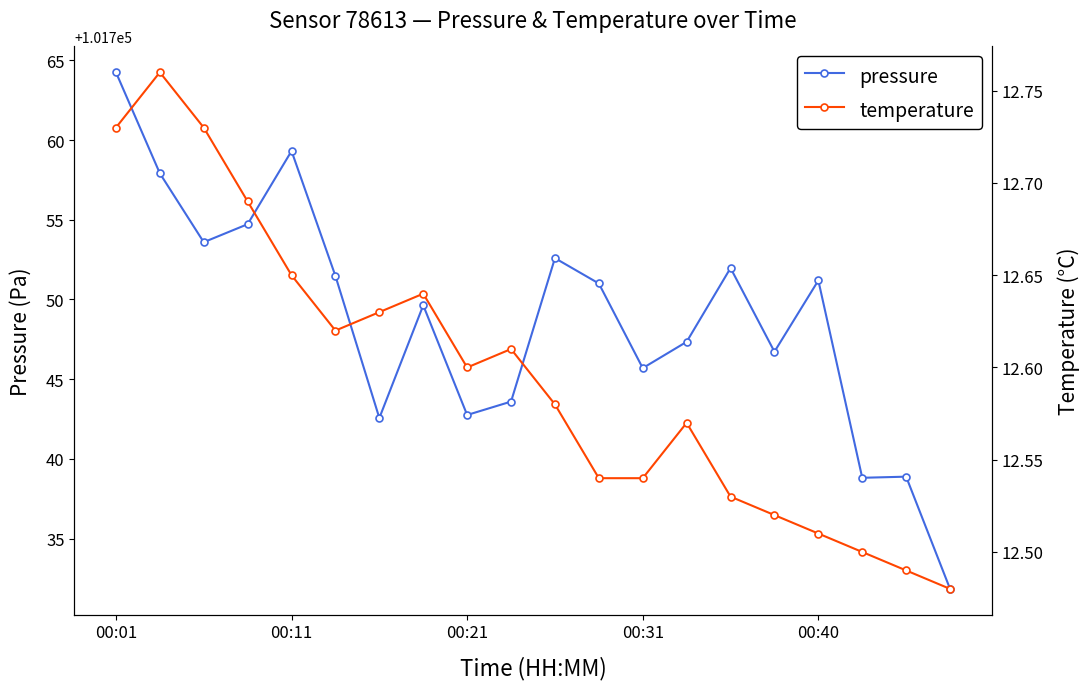

True or false: temperature and pressure cross at least once.

False